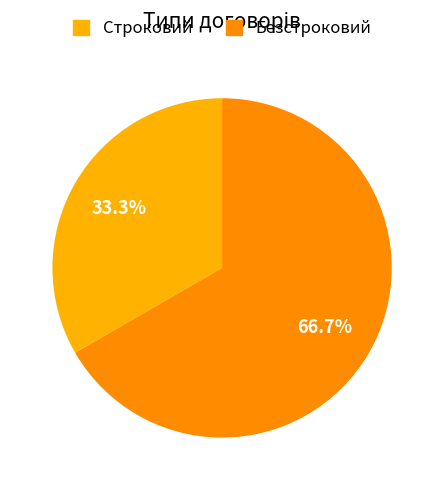

Combined, what portion of the pie is Строковий and Безстроковий?

100.0%